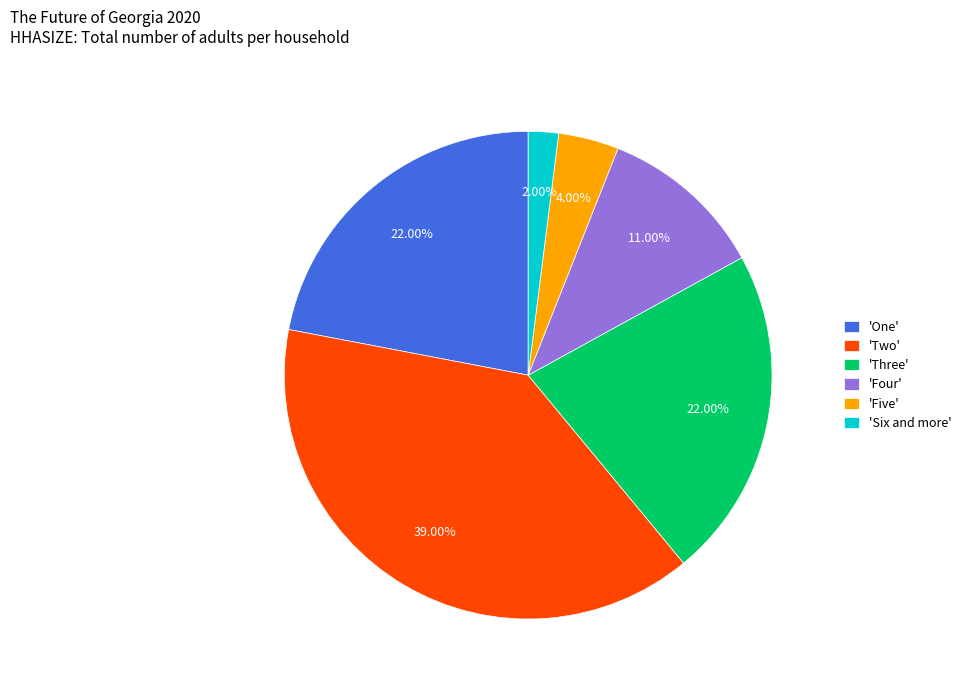

Which slice is the smallest?

'Six and more'